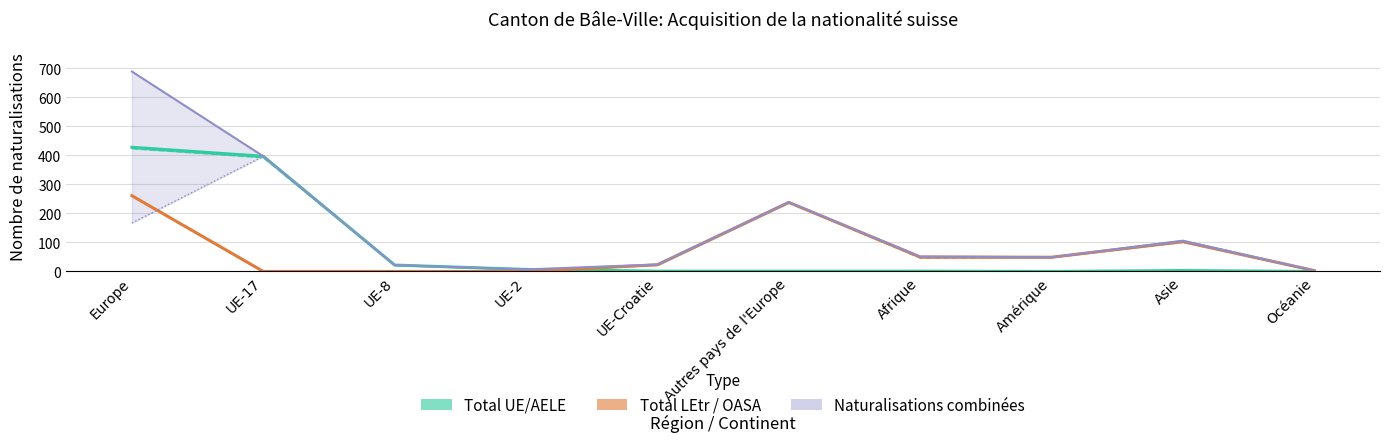

How many positive values does the Naturalisations LEtr series have?

7